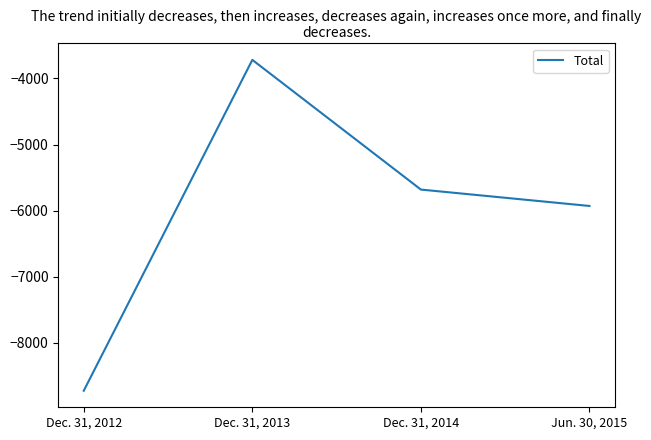

True or false: the data has more than 1 interior local peaks.

False